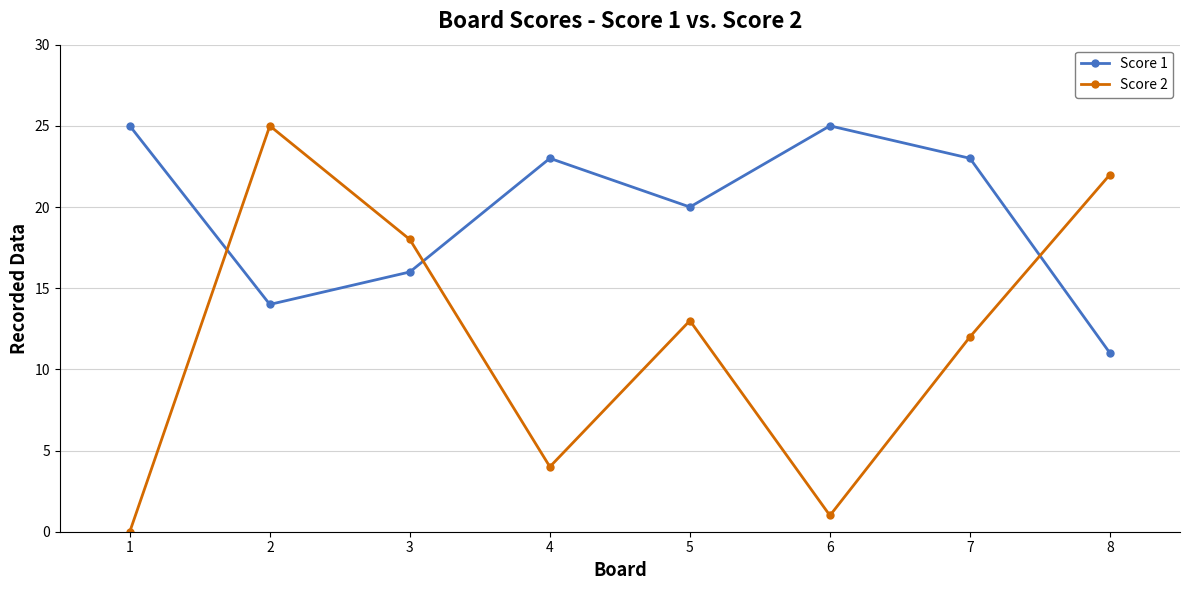

What is the spread (max minus min) of values at 2?

11